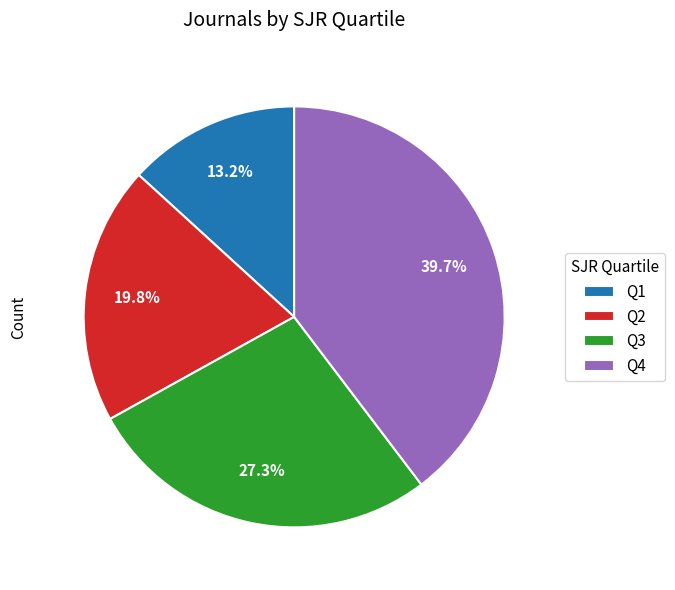

Is there a majority slice in this chart?

No